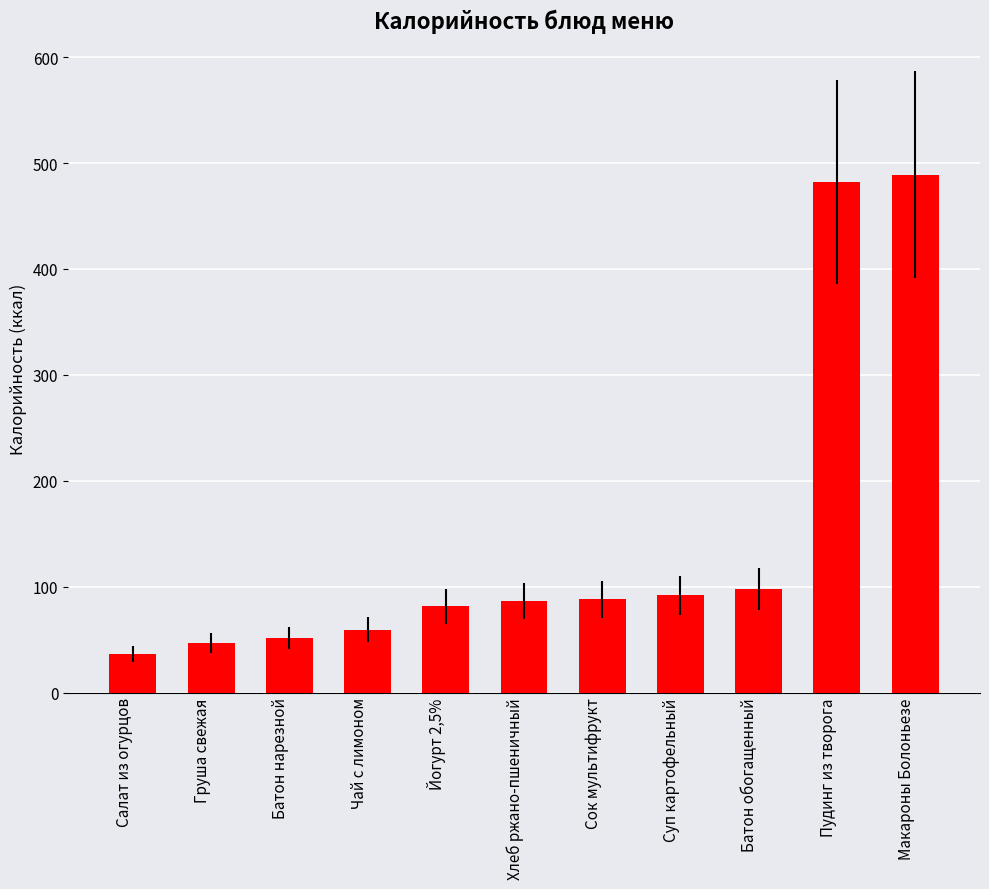

What is the value of the 2nd bar from the left?

47.0